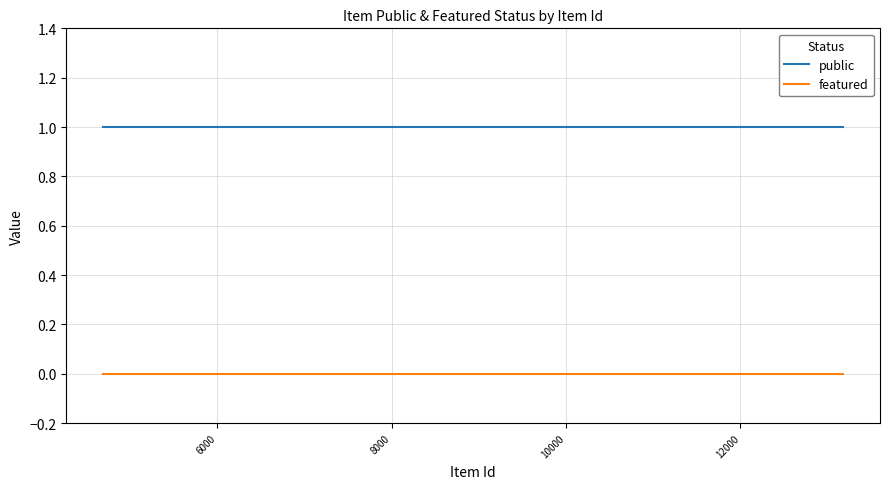

What is the greatest value displayed?

1